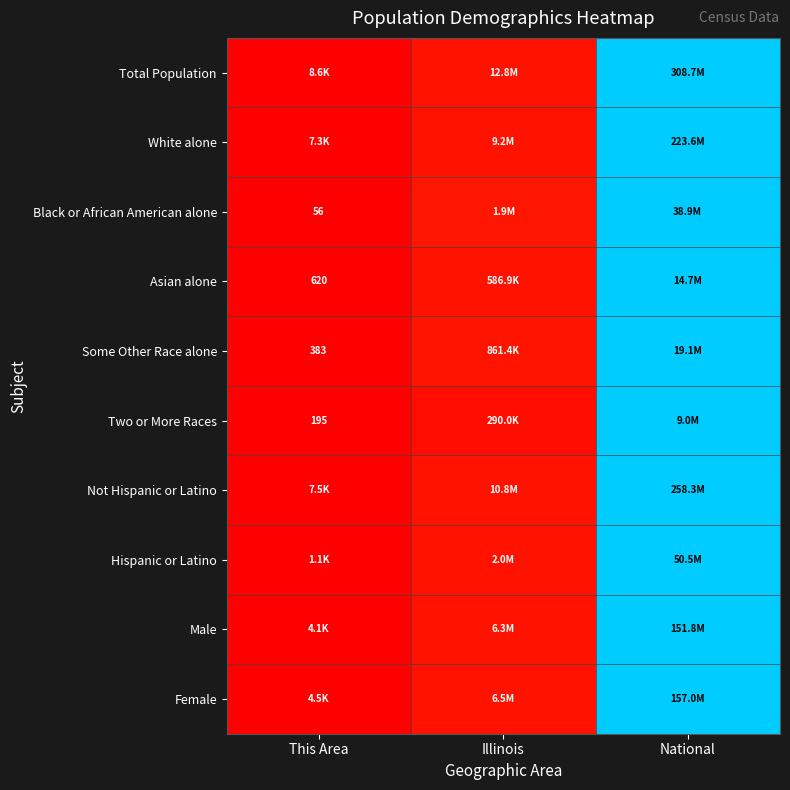

The value of Some Other Race alone at Illinois is 0.1. True or false?

False